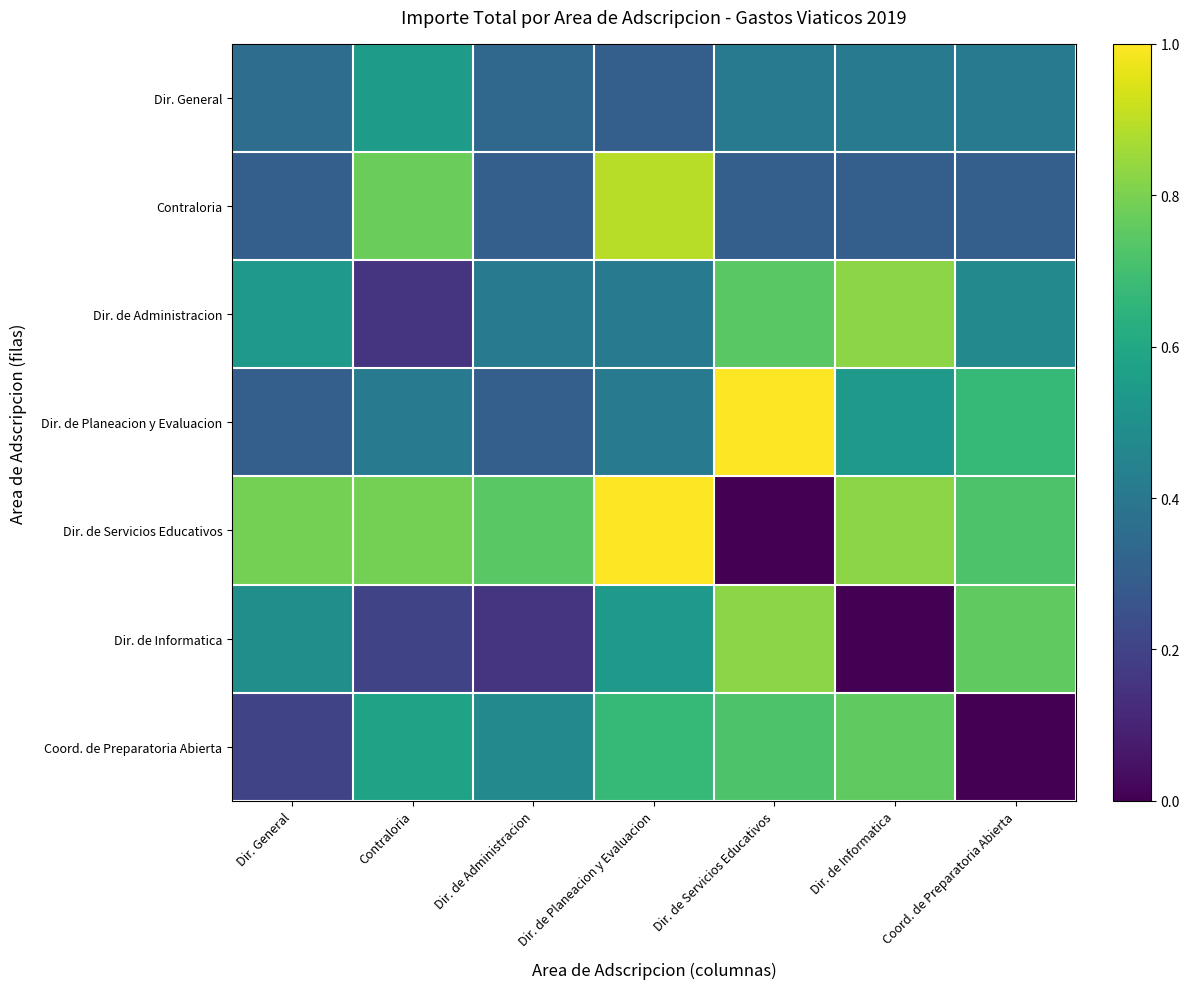

List the series in order of their peak value, highest first.

Dir. de Planeacion y Evaluacion, Dir. de Servicios Educativos, Contraloria, Dir. de Administracion, Dir. de Informatica, Coord. de Preparatoria Abierta, Dir. General